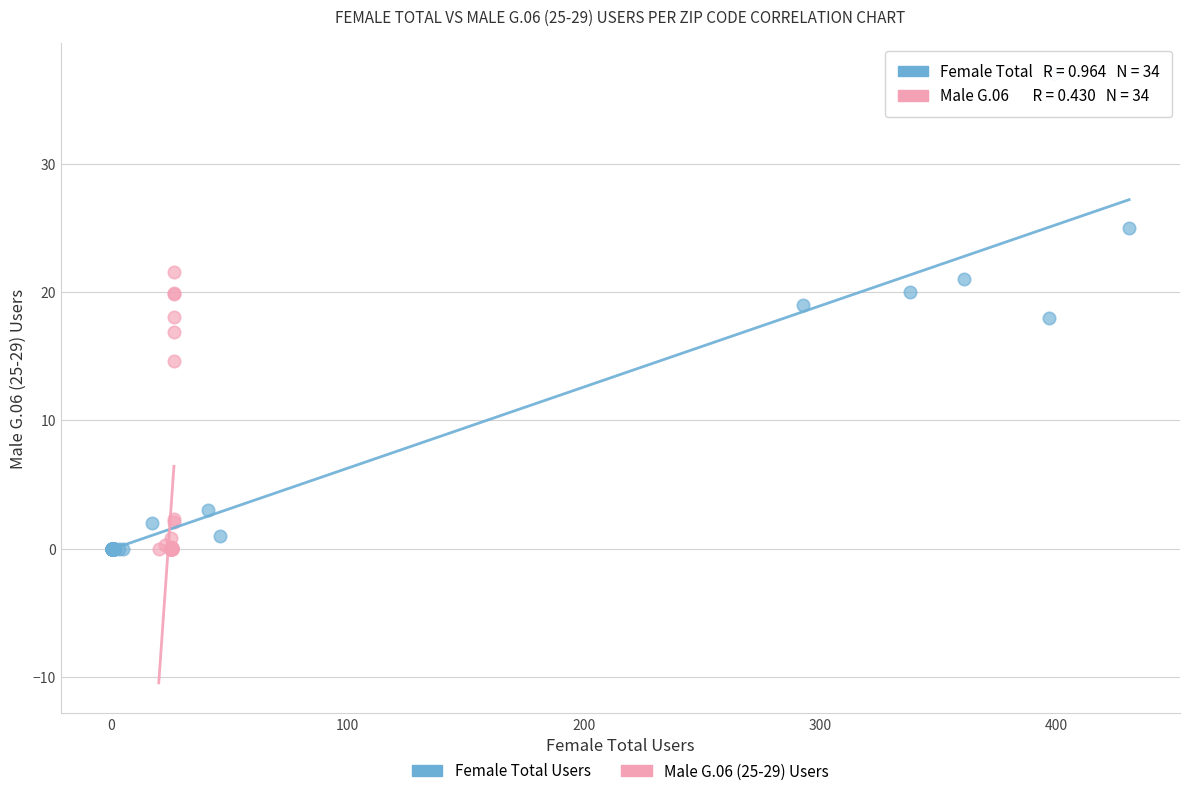

Which series contains the highest Y value?

Female Total Users